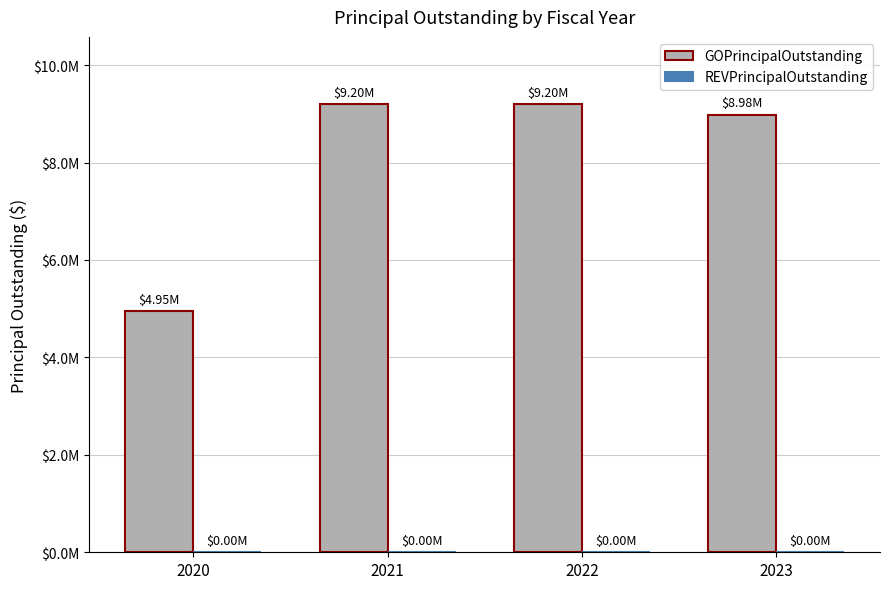

Does the chart contain any negative values?

No